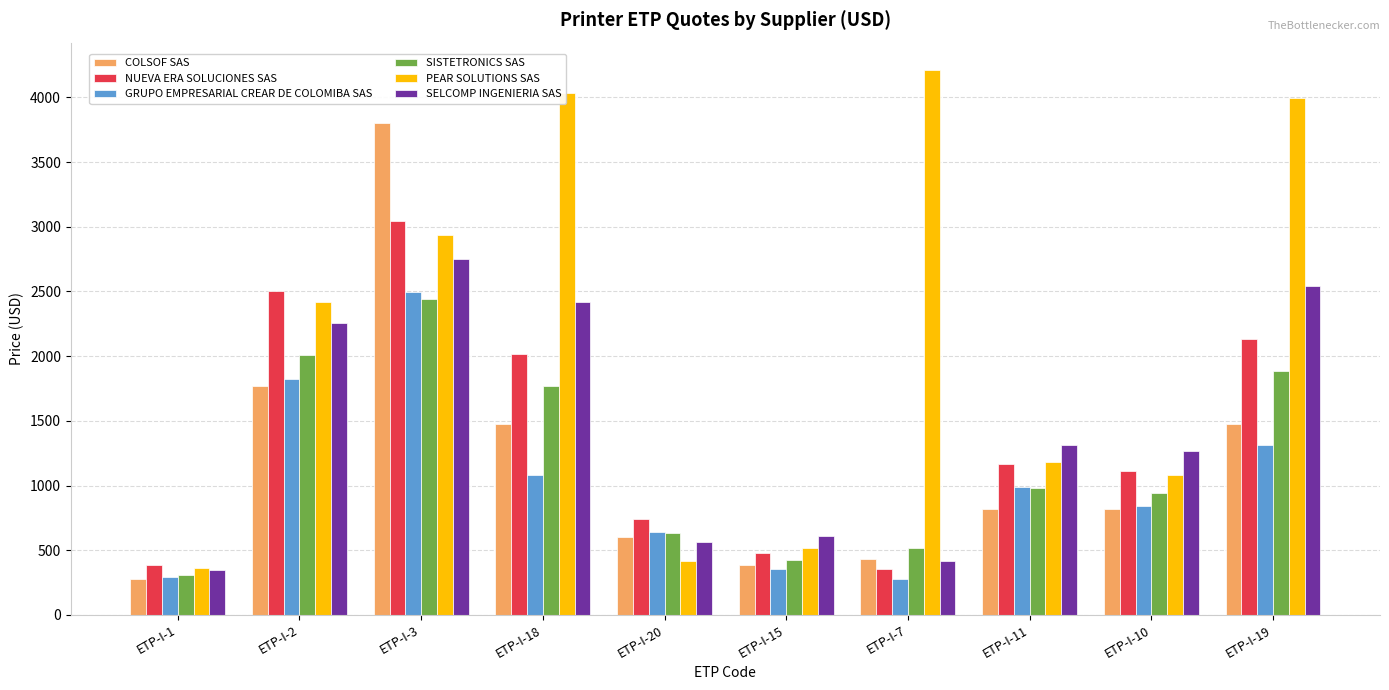

What is the difference between the highest and lowest values at ETP-I-19?

2680